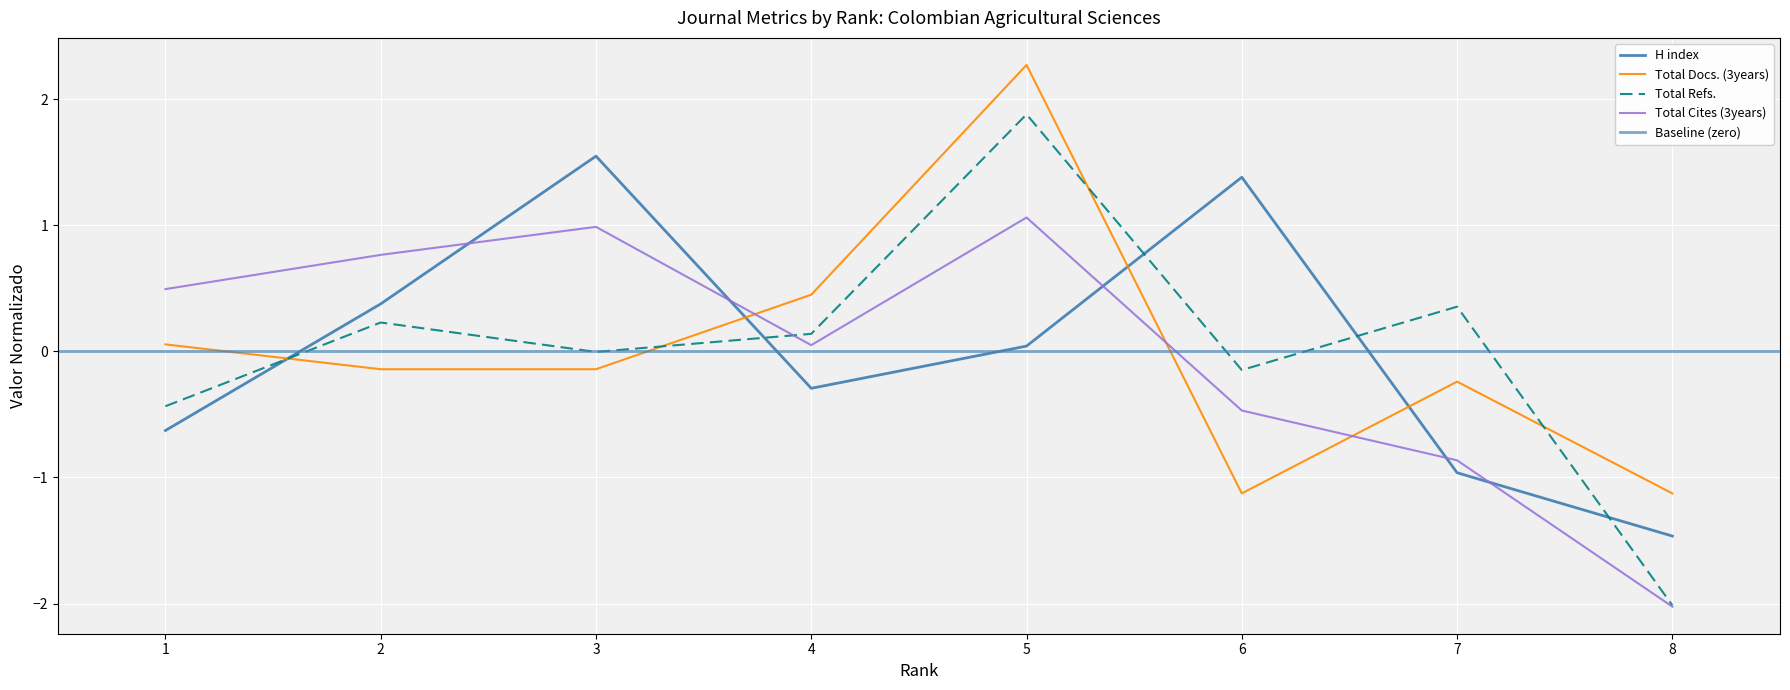

At which label does Total Docs. (3years) first exceed 0?

1